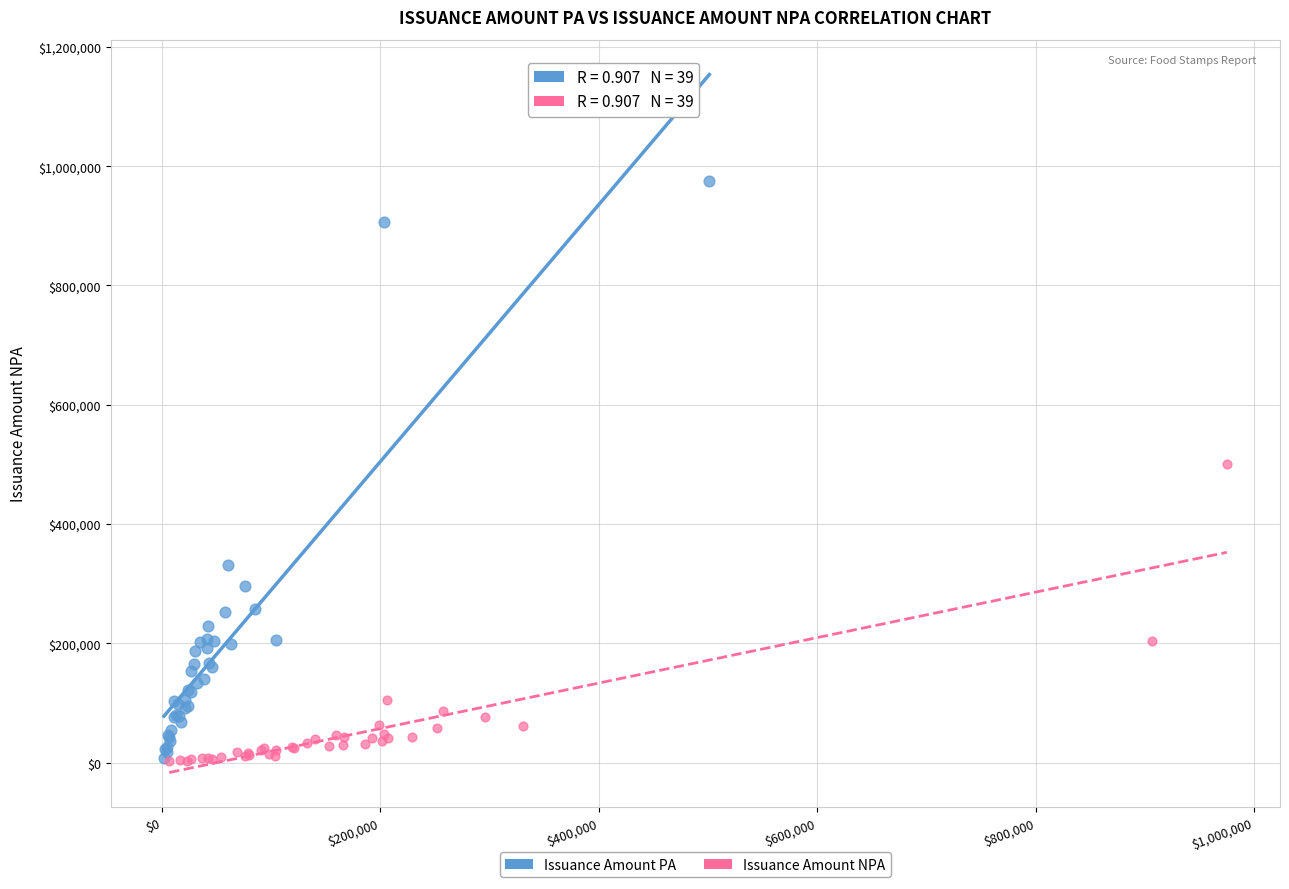

Which series has the widest spread of Y values?

Issuance Amount PA